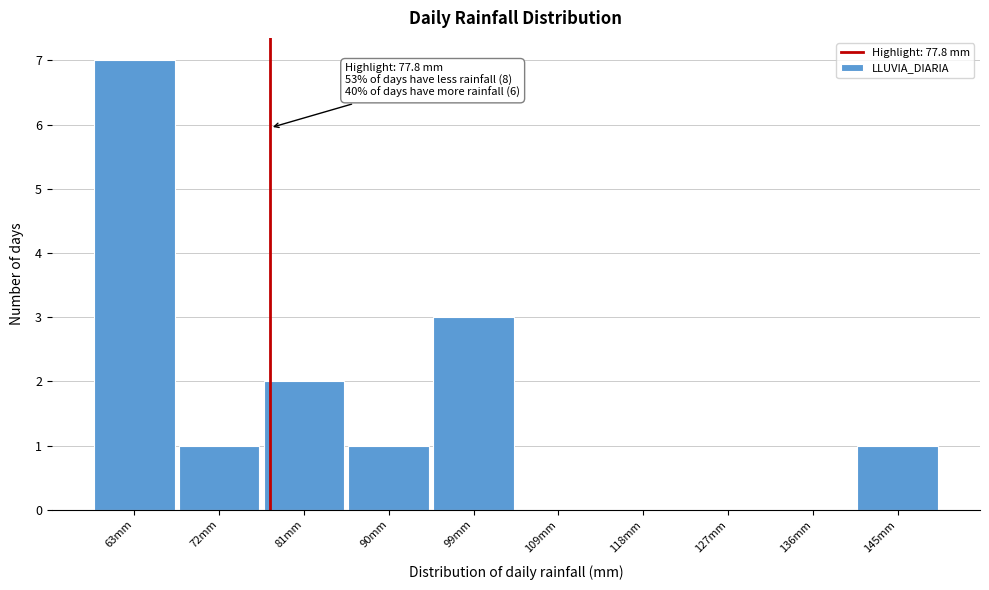

Over which range of the x-axis is the bar tallest?

59 to 68